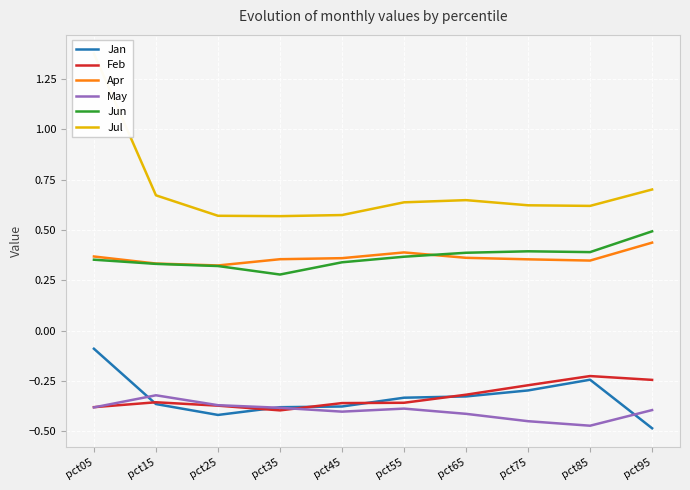

True or false: Jun has a value of 0.5 at pct95.

True